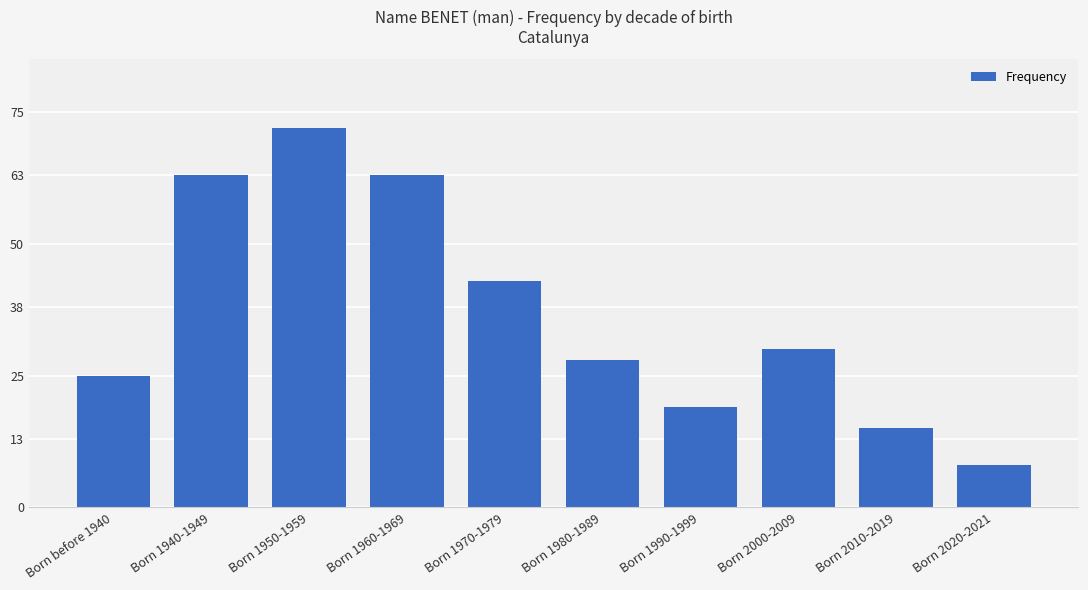

How many data points does each series have?

10